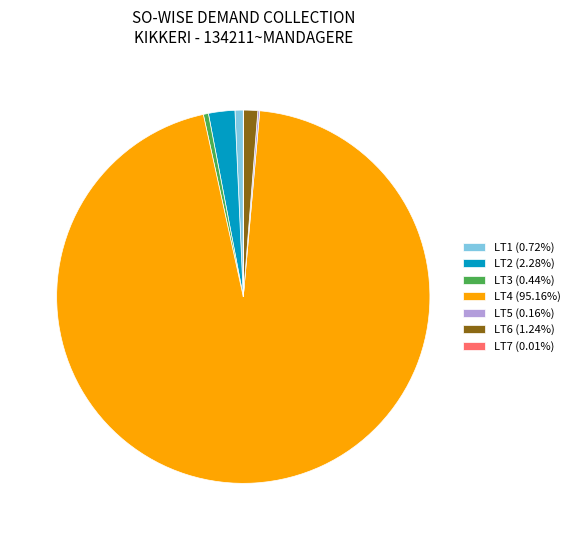

Is there any slice that represents more than half of the pie?

Yes